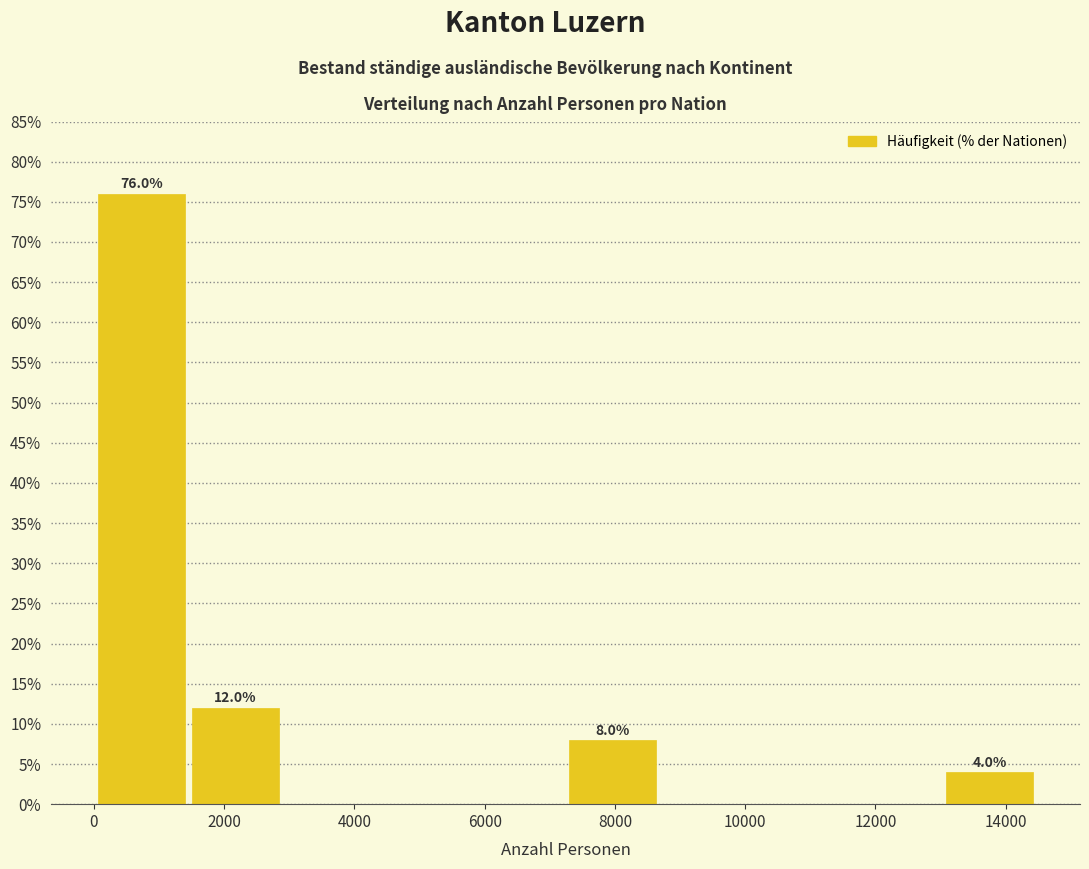

Over which range of the x-axis is the bar tallest?

0 to 1400